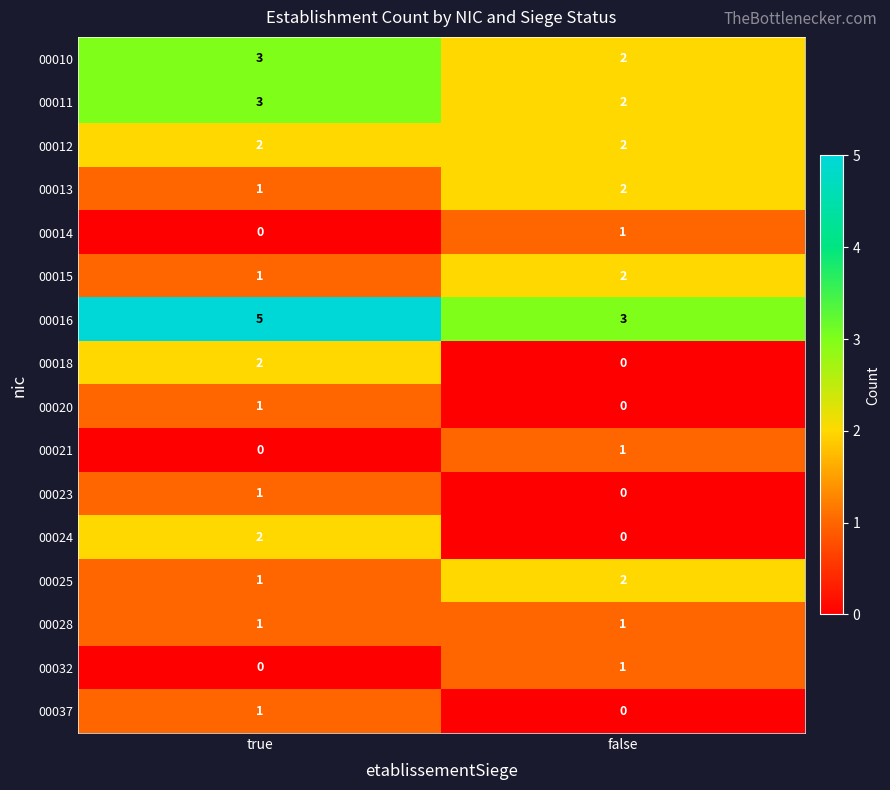

At which category is the sum across all series the highest?

true